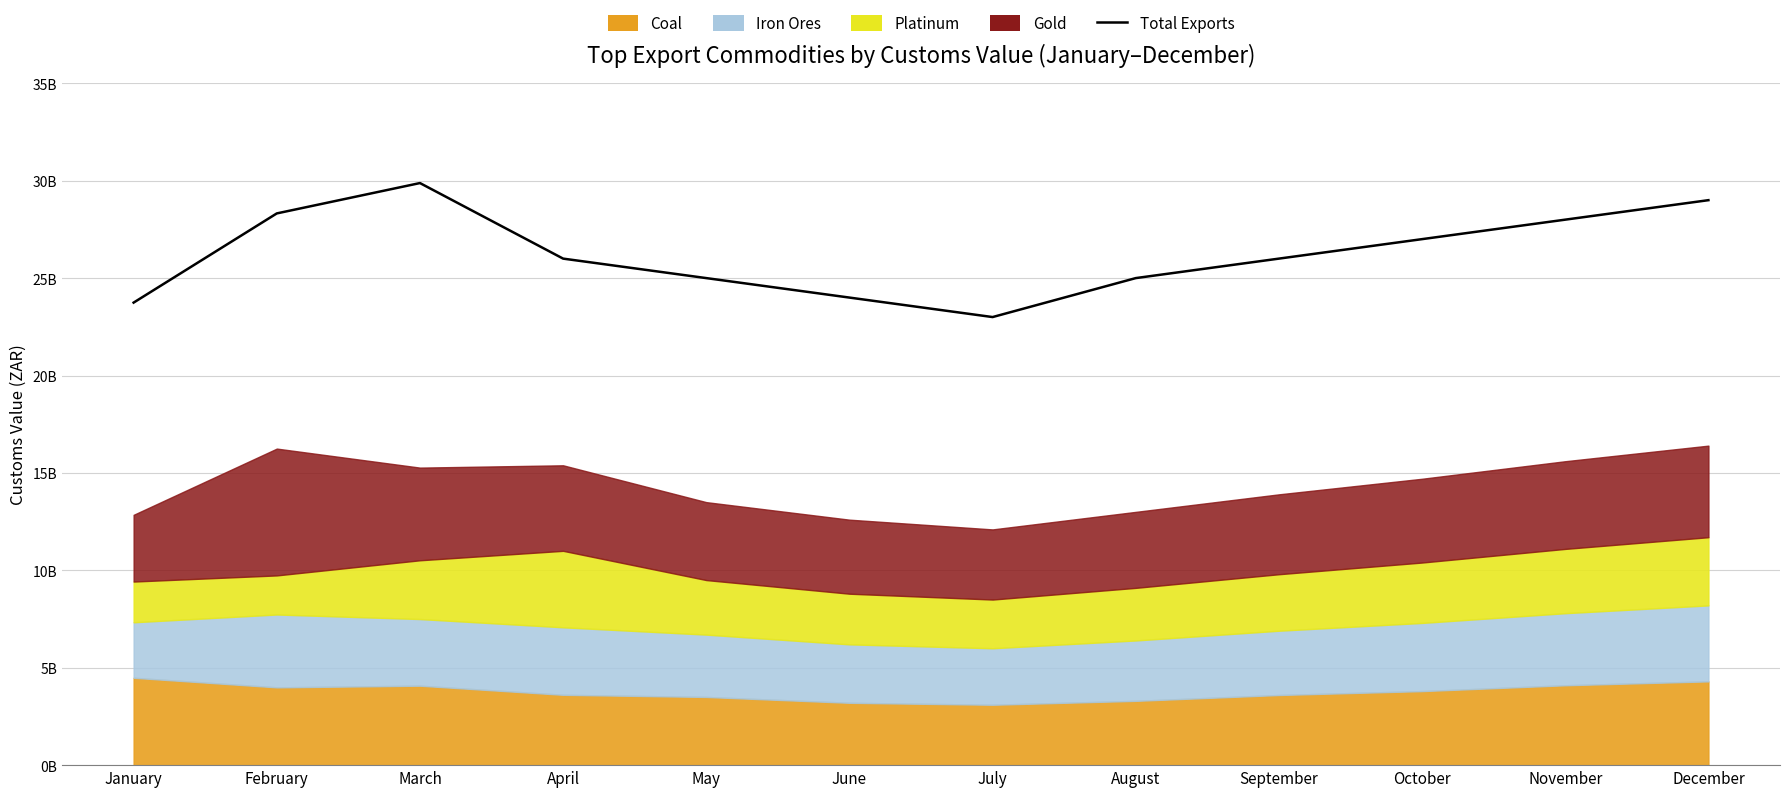

How many points are higher than both their immediate neighbors (excluding endpoints)?

1